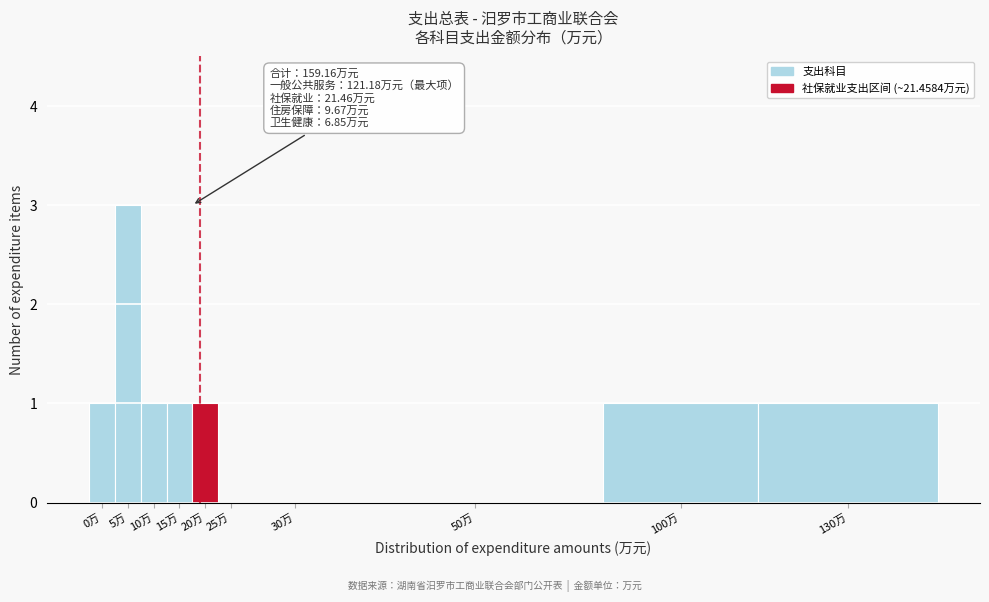

Reading left to right, extract all data points from this chart.

0万=1	5万=3	10万=1	15万=1	20万=1	25万=0	30万=0	50万=0	100万=1	130万=1